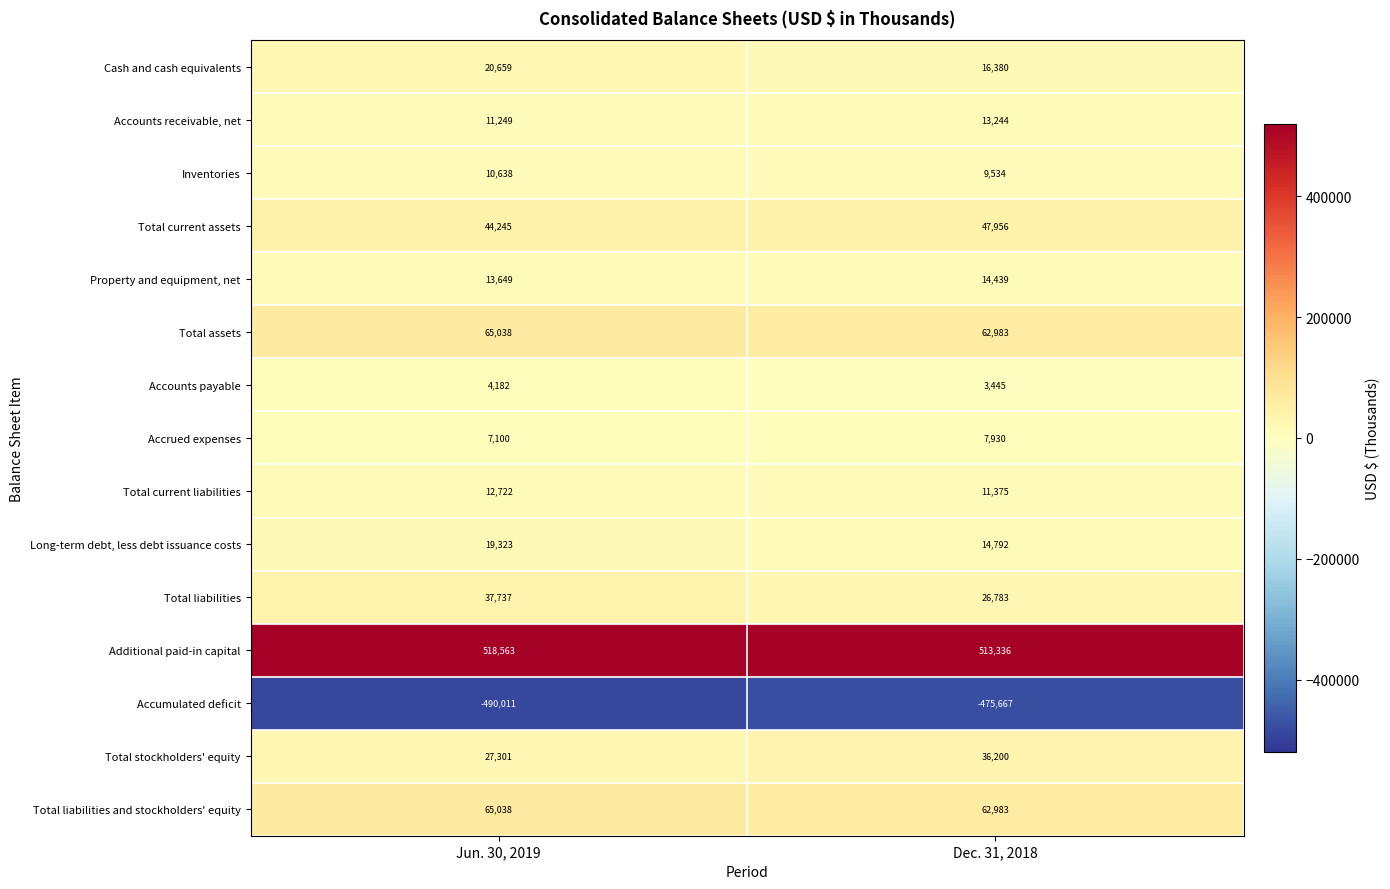

Which series has the widest spread of values?

Accumulated deficit